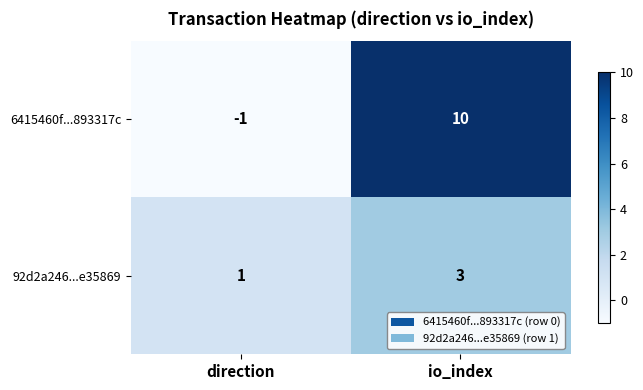

What is the sum of the 6415460f...893317c values at io_index and direction?

9